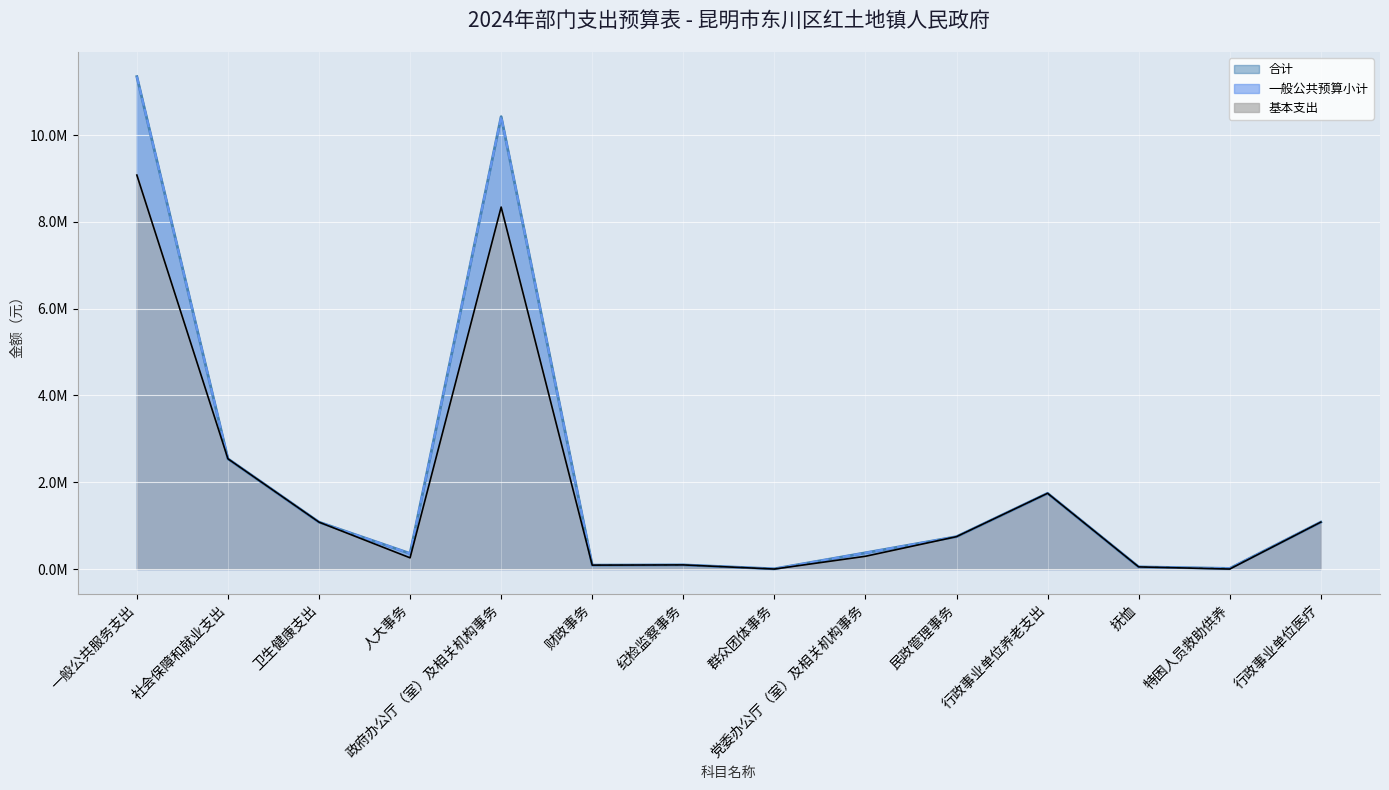

The 基本支出 series shows 2539759.2 at 社会保障和就业支出. True or false?

True